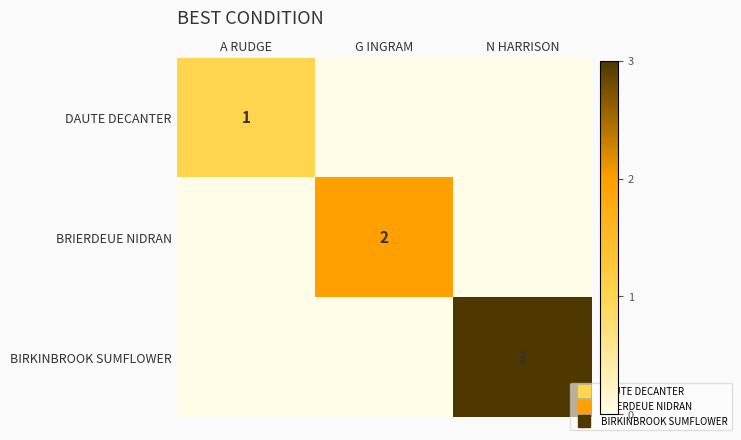

True or false: BIRKINBROOK SUMFLOWER has a value of 0 at A RUDGE.

True